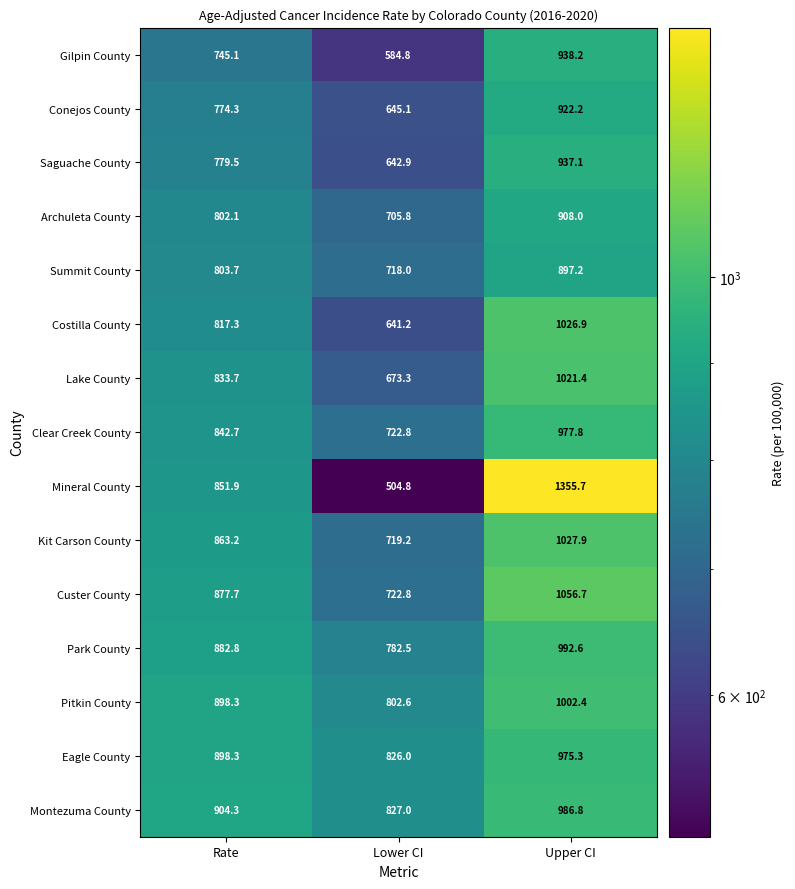

At which label is Pitkin County closest to 902?

Rate